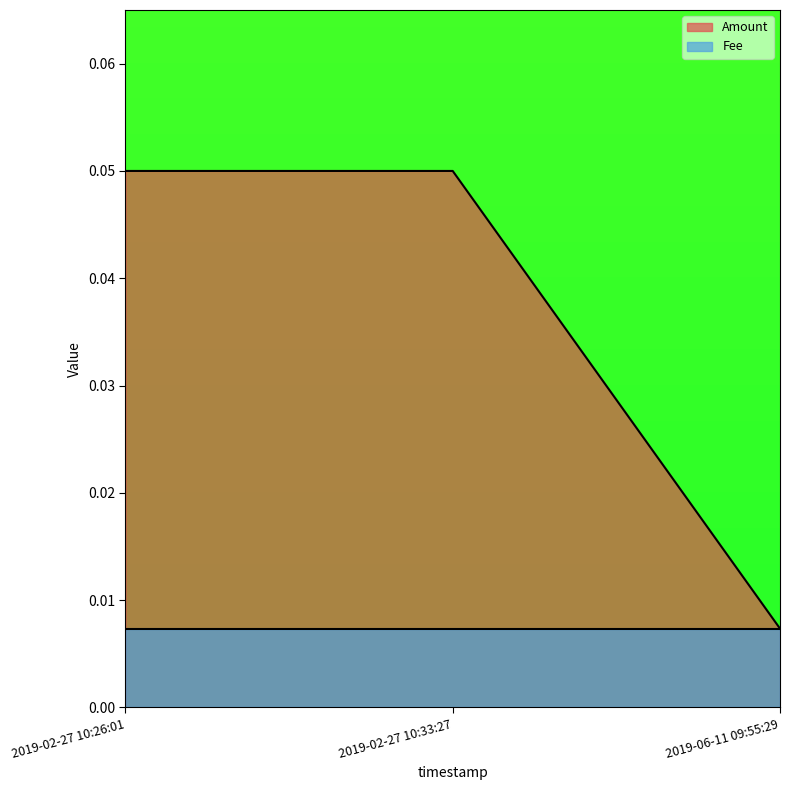

Reading right to left, what are all the values shown in this chart?

0.0	0.1	0.1